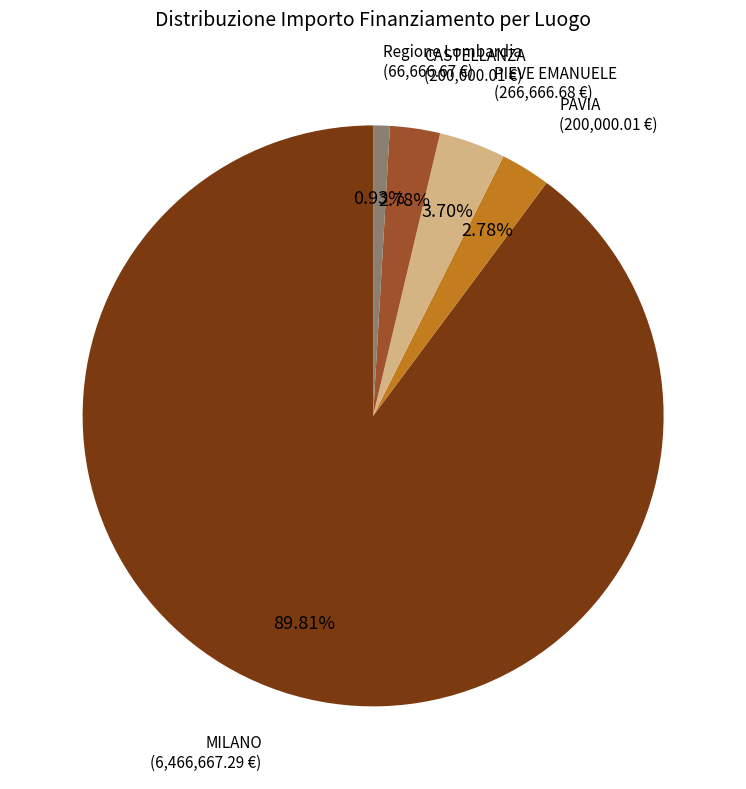

What is the smallest slice in the pie chart?

Regione Lombardia